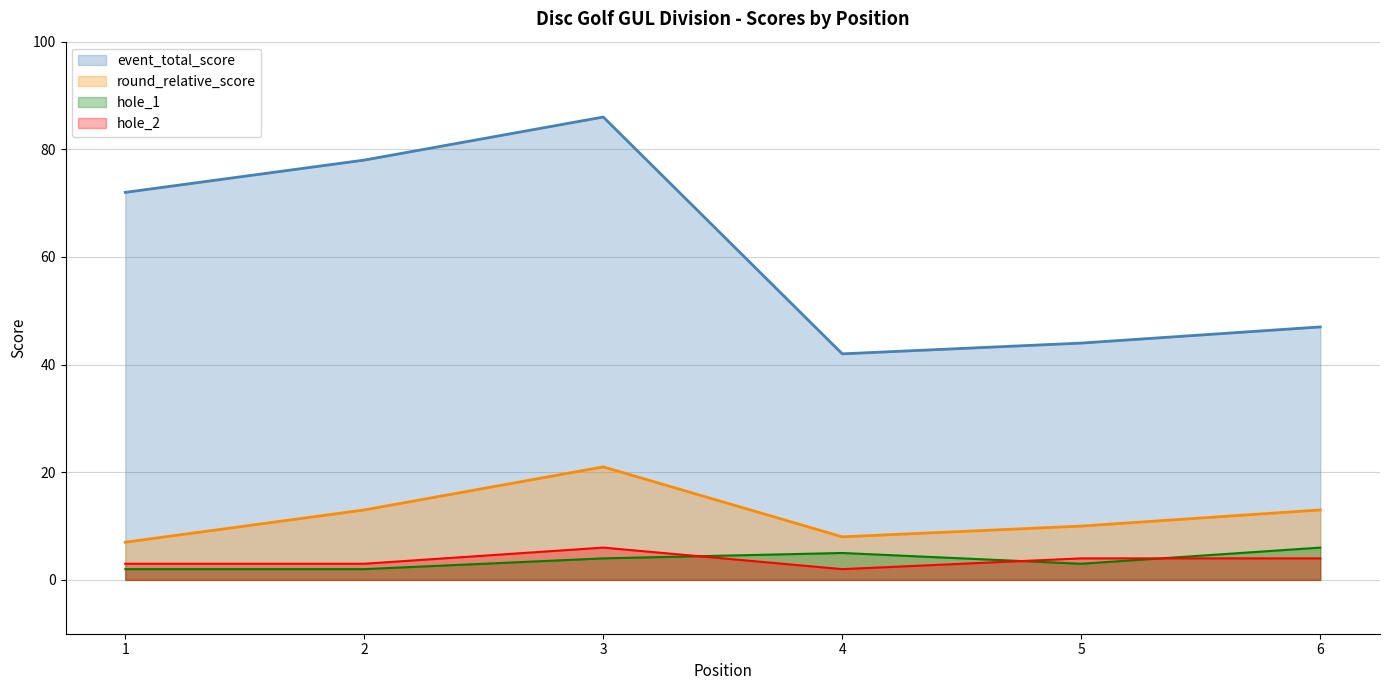

What is the total value across all series at 5?

61